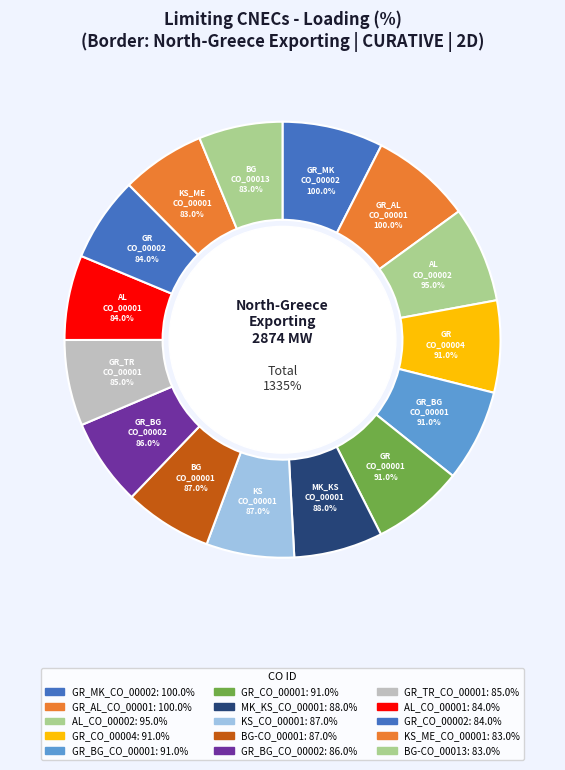

What is the change in value from GR_AL_CO_00001 to MK_KS_CO_00001?

-12